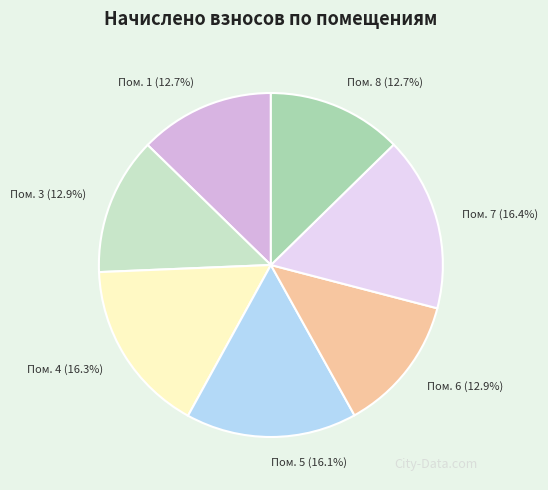

How many slices are in this pie chart?

7